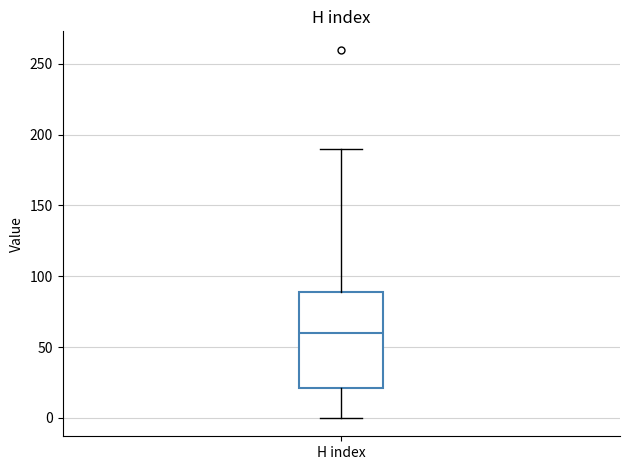

Transcribe this box plot: give where the median line is, the range the box spans, and where the two whiskers end, as read against the y-axis. The values are not printed on the chart, so give them approximately, as read against the axis.

median 60, box 20 to 90, whiskers 0 to 190